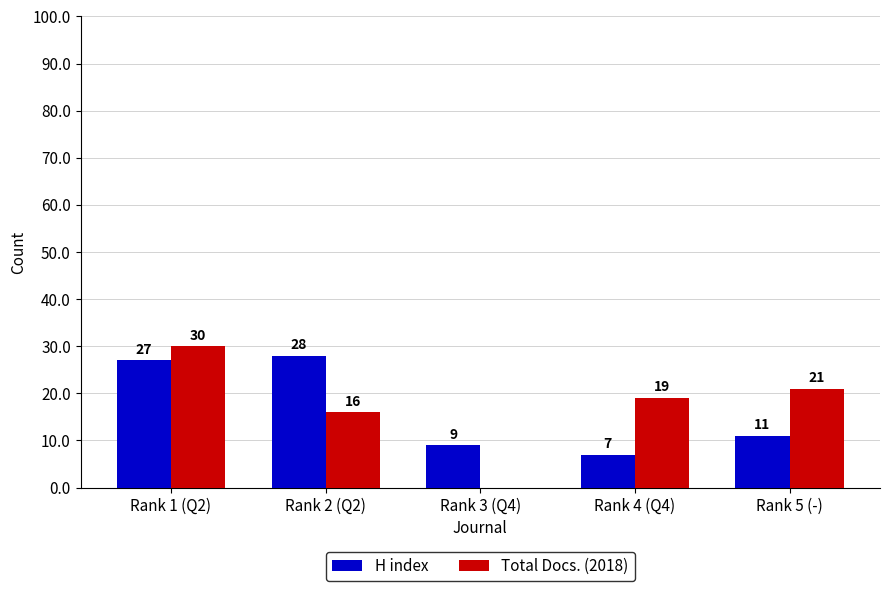

Count the number of categories in the chart.

5